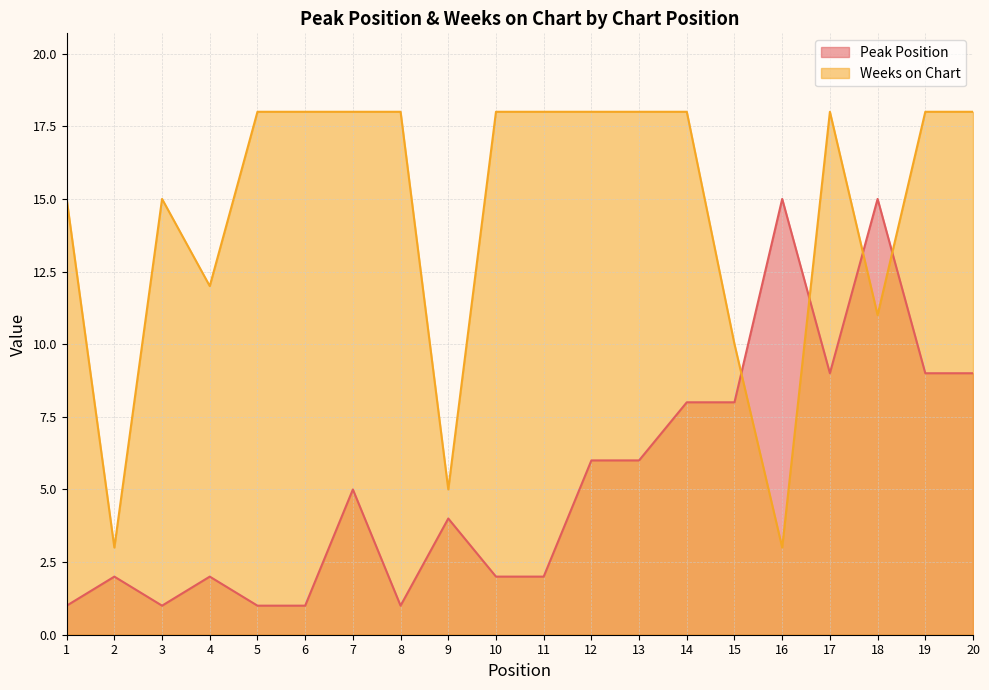

What is the greatest value displayed?

18